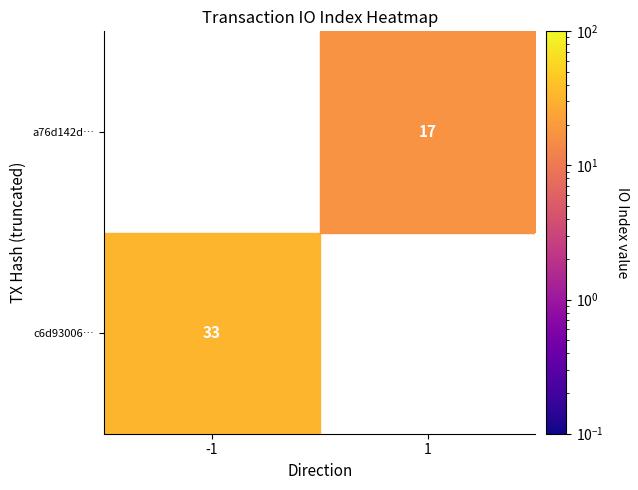

The value of a76d142d… at 1 is 17. True or false?

True